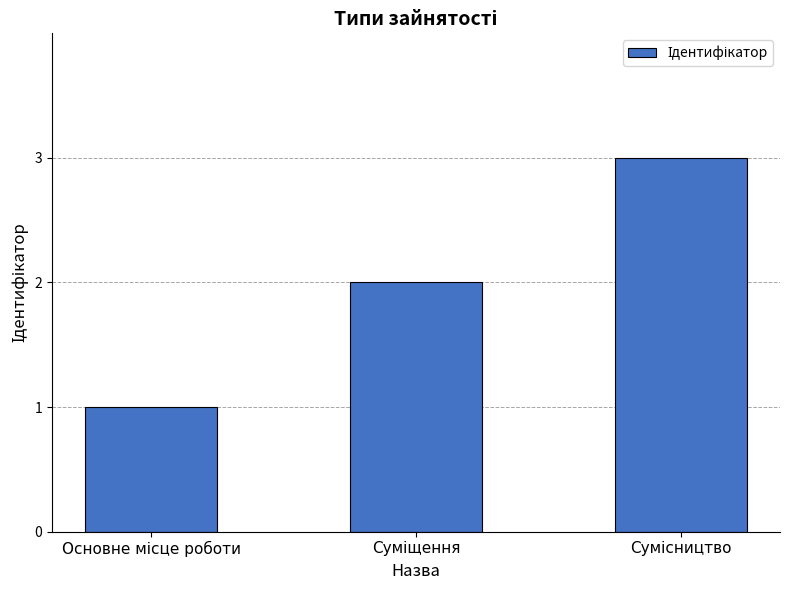

Count the values in the range 1 to 3.

3